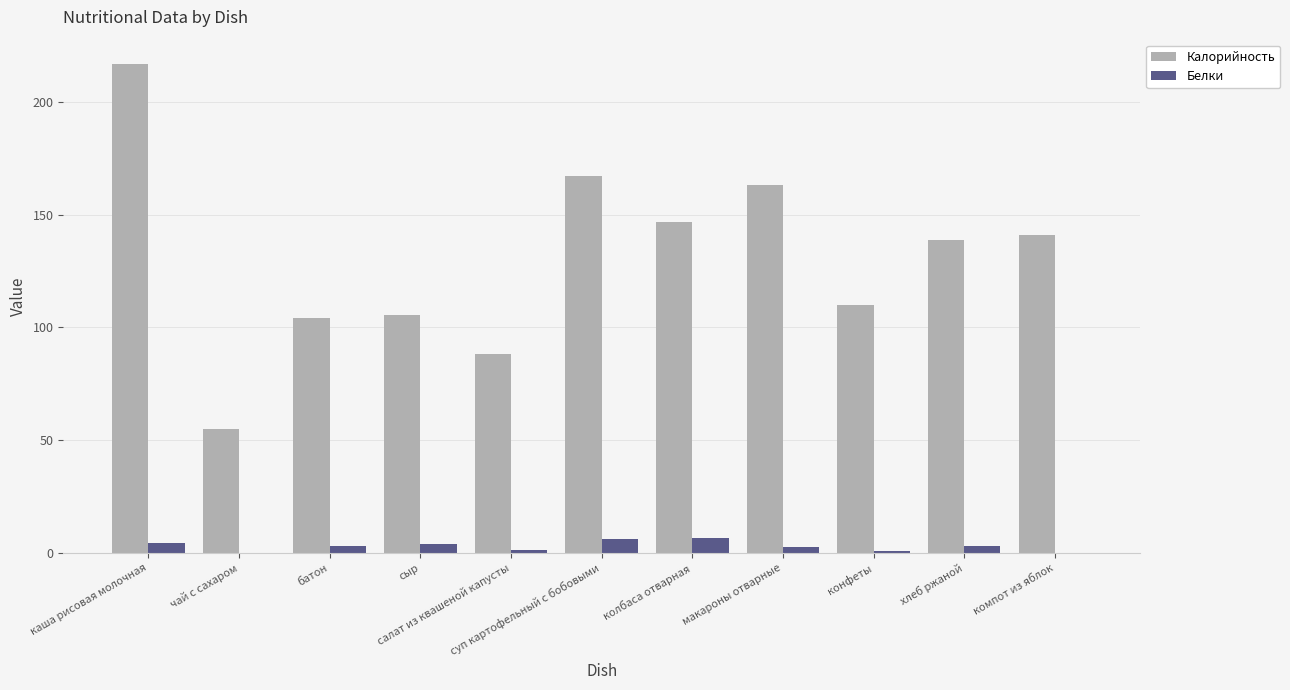

What is the sum of all Белки values?

32.9